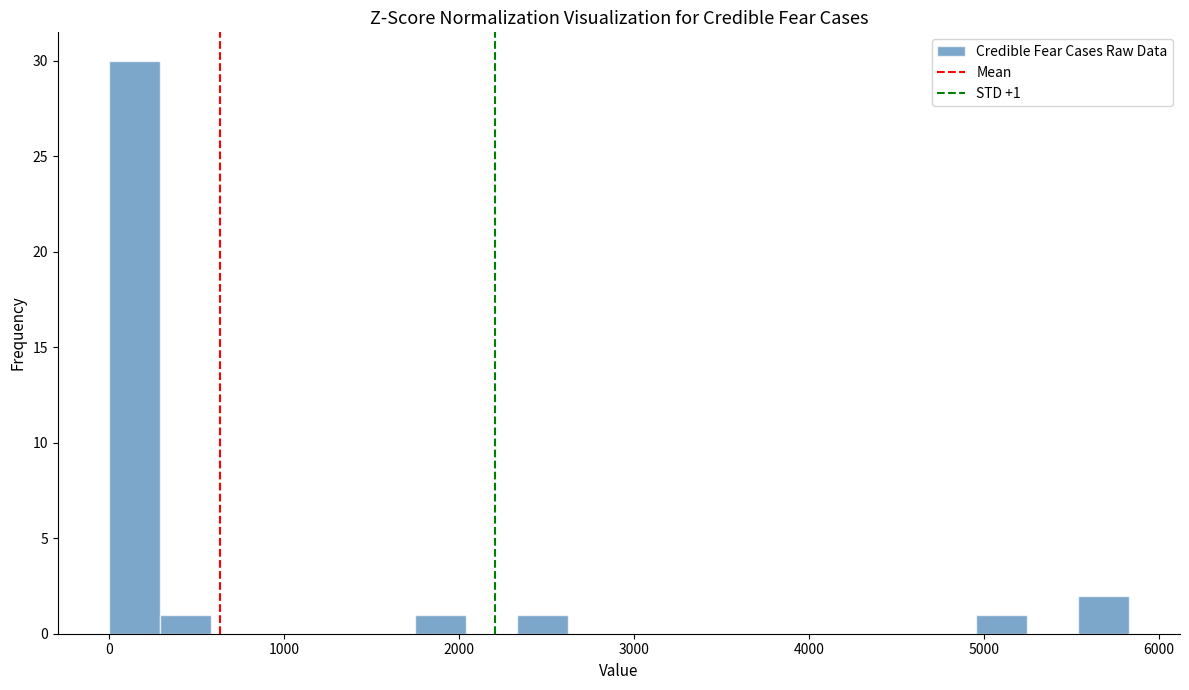

Around what value on the x-axis is the tallest bar? Give the approximate position of its centre, as read against the axis.

100